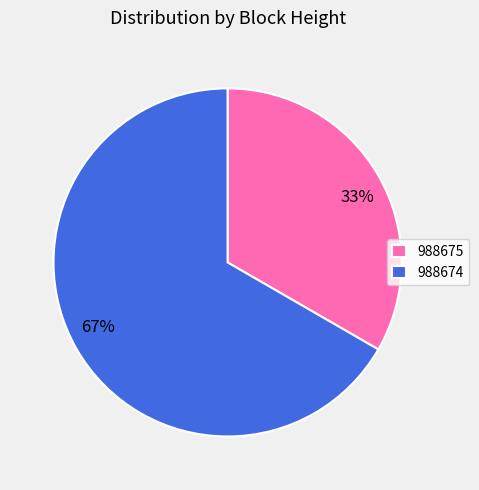

How many slices are in this pie chart?

2